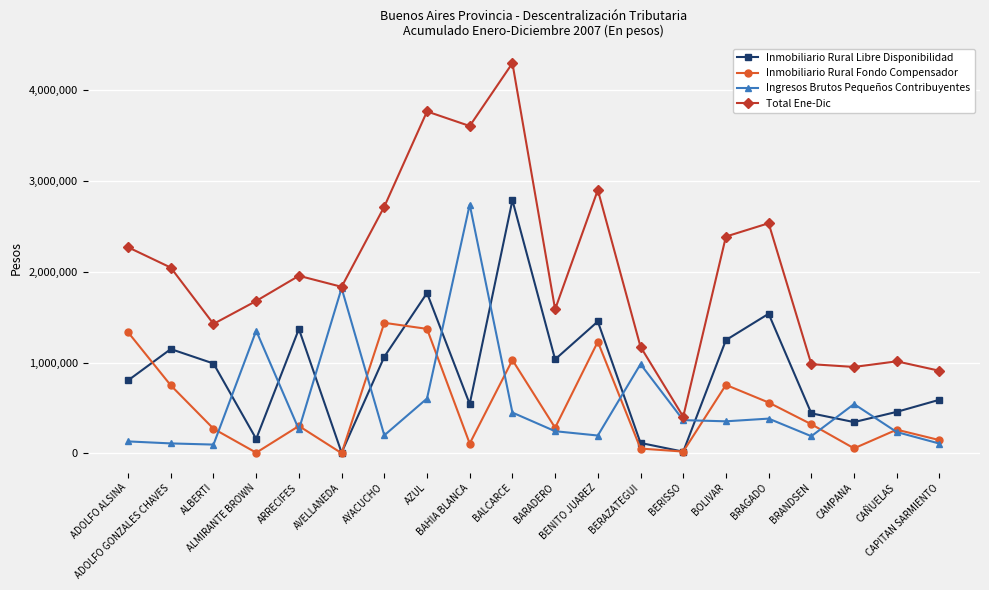

Read the Inmobiliario Rural Fondo Compensador value at ALMIRANTE BROWN.

7177.9